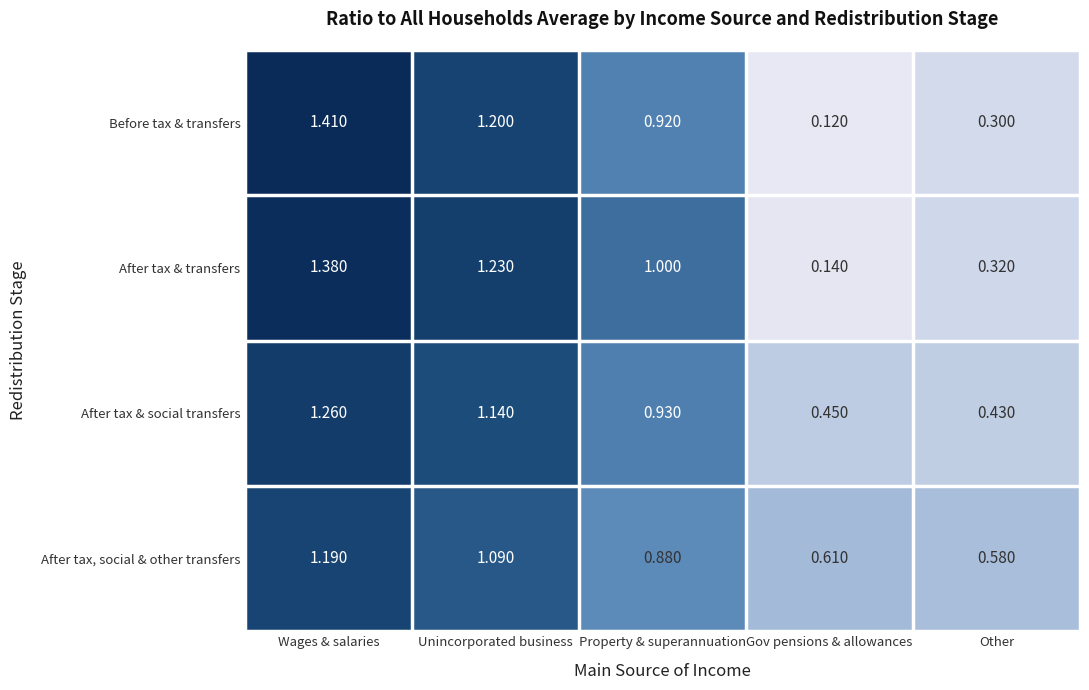

List the series in order of their peak value, highest first.

Before tax & transfers, After tax & transfers, After tax & social transfers, After tax, social & other transfers